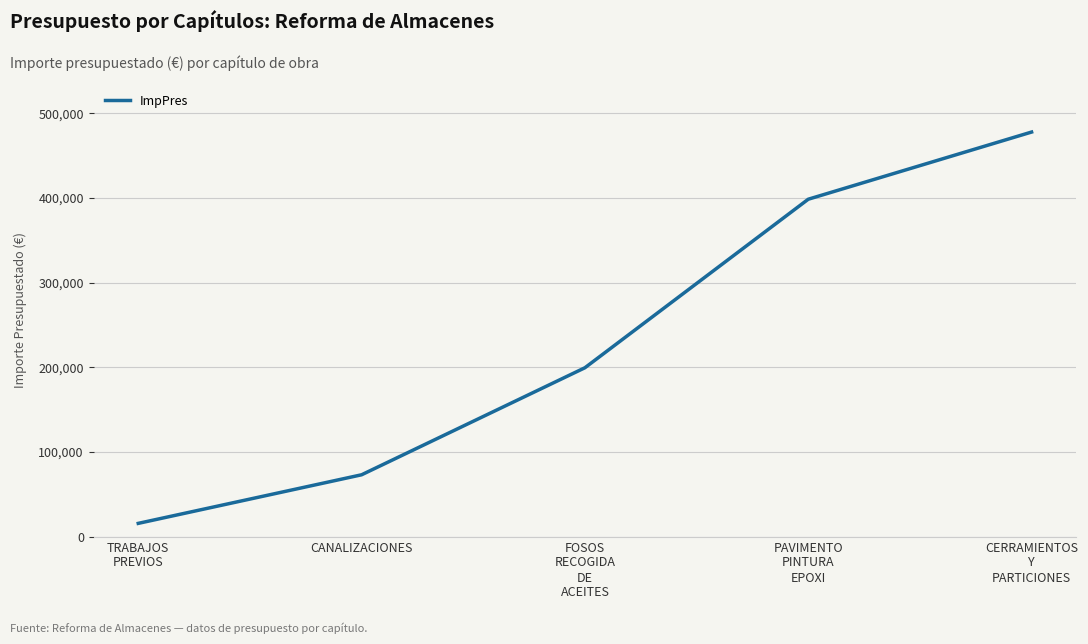

Rank the categories by value from highest to lowest.

CERRAMIENTOS
Y
PARTICIONES, PAVIMENTO
PINTURA
EPOXI, FOSOS
RECOGIDA
DE
ACEITES, CANALIZACIONES, TRABAJOS
PREVIOS